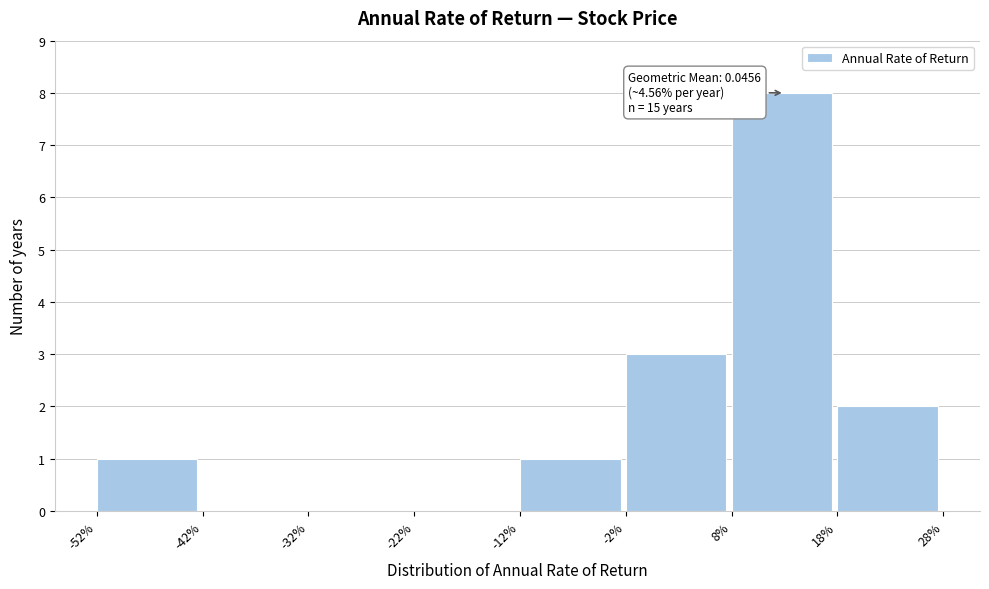

Reading left to right, extract all data points from this chart.

-52%=1	-42%=0	-32%=0	-22%=0	-12%=1	-2%=3	8%=8	18%=2